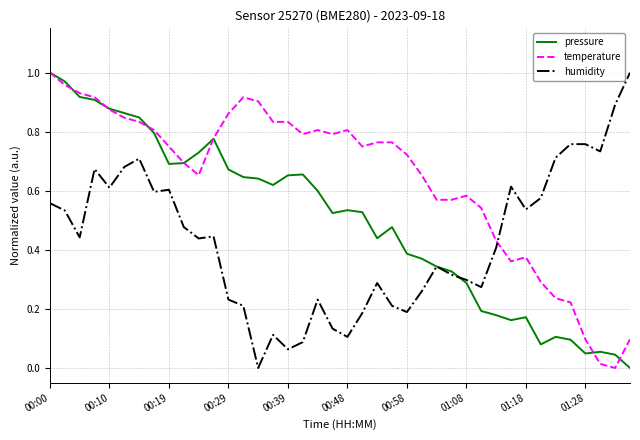

List the series in order of their overall mean, highest first.

temperature, pressure, humidity